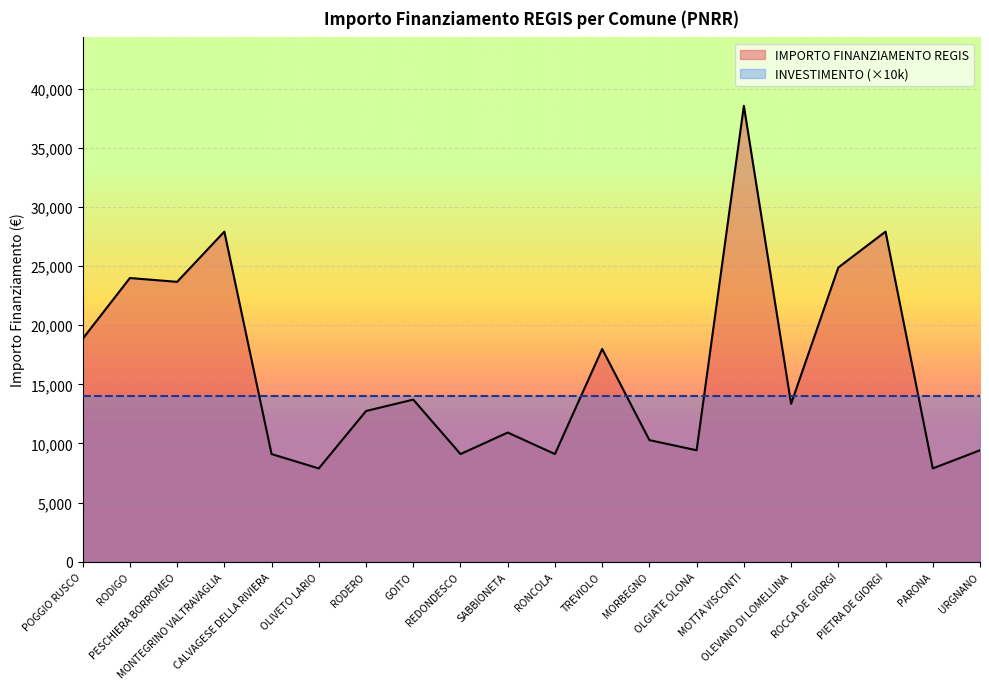

What is the maximum value shown in the chart?

38565